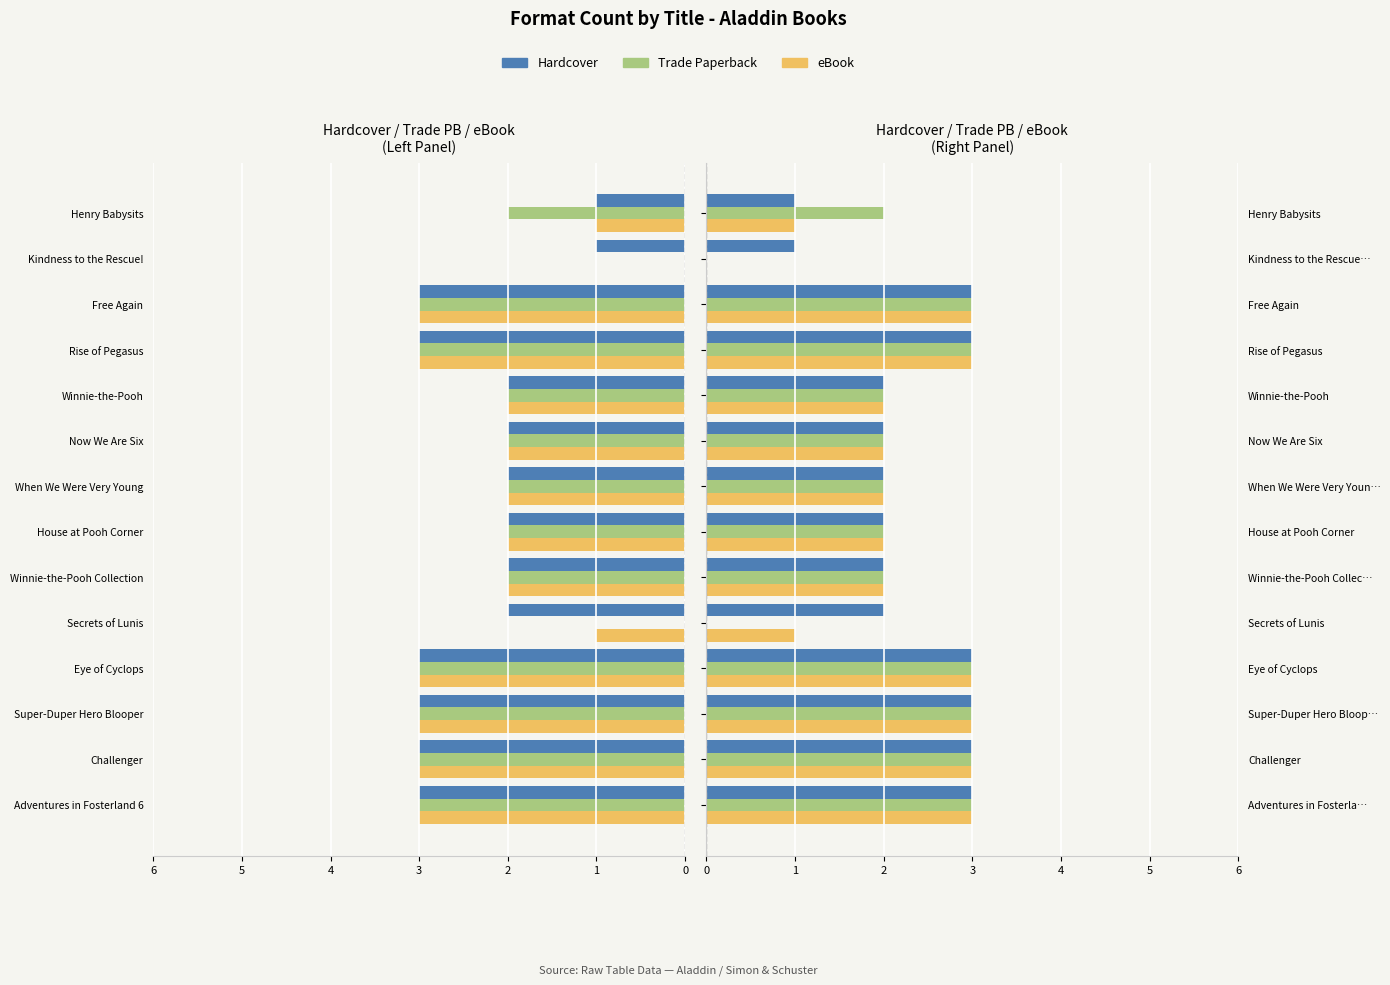

The value of eBook at Now We Are Six is 1. True or false?

False